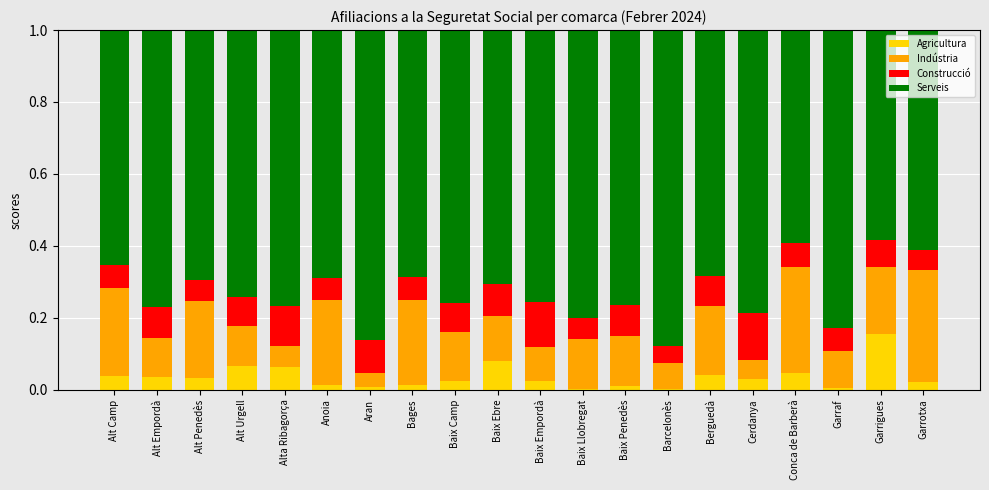

Which category has the highest value in the Agricultura series?

Garrigues